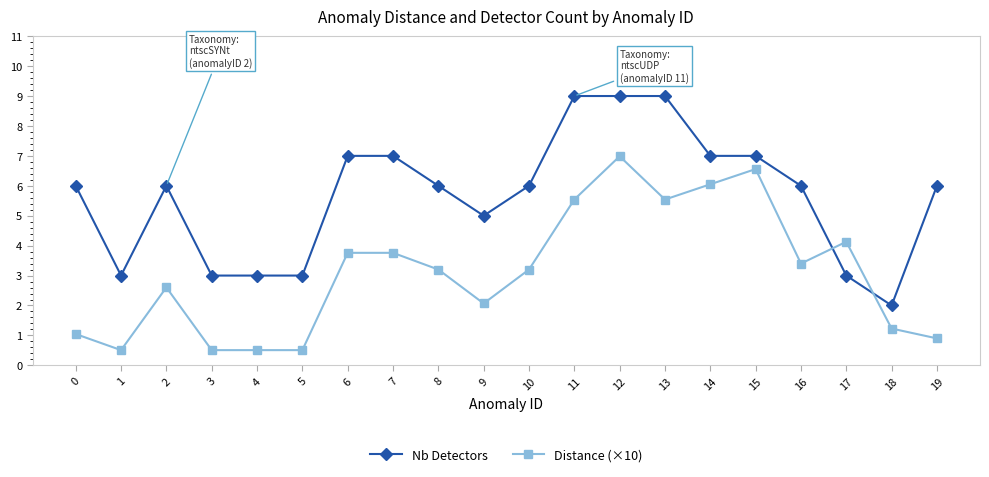

What are all the series names shown in the legend?

Nb Detectors, Distance (×10)